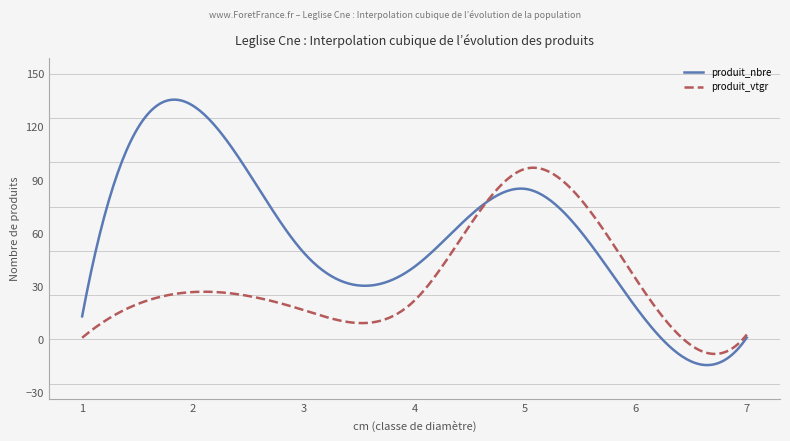

Rank the series by their average value, from lowest to highest.

produit_vtgr, produit_nbre